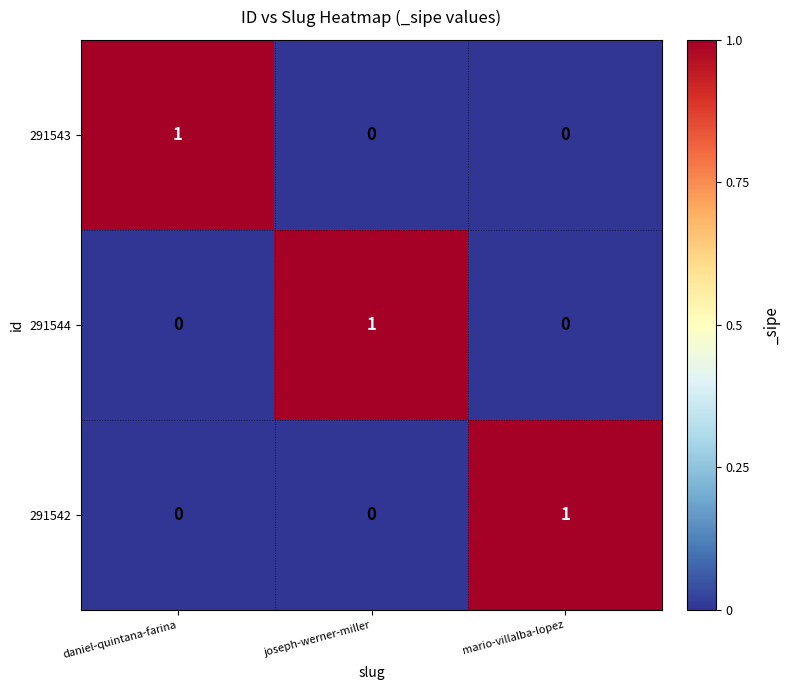

At how many categories does at least one series exceed 0?

3